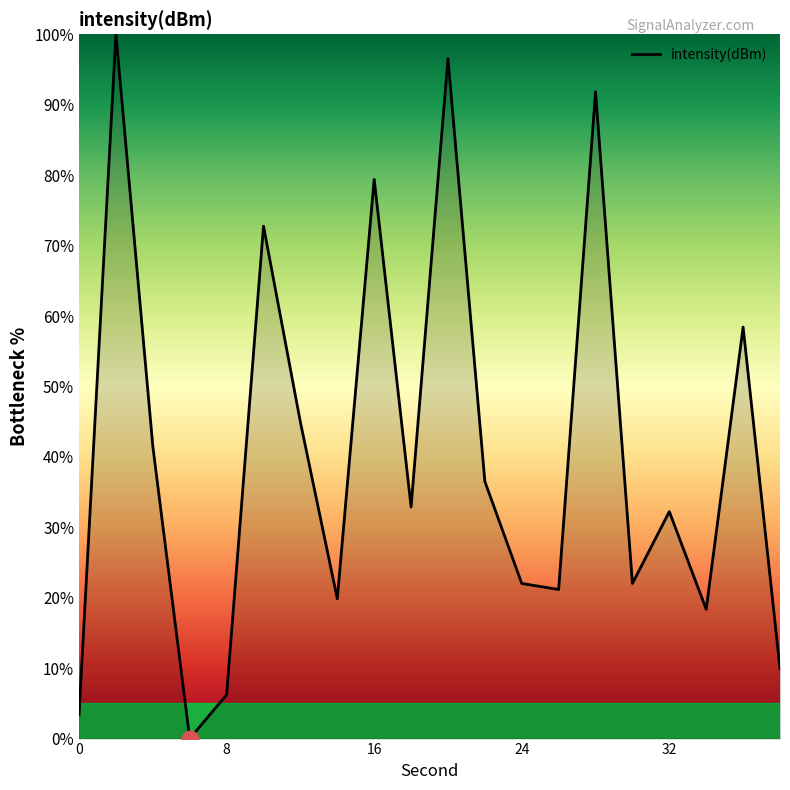

What is the difference between the maximum and minimum values?

100.0